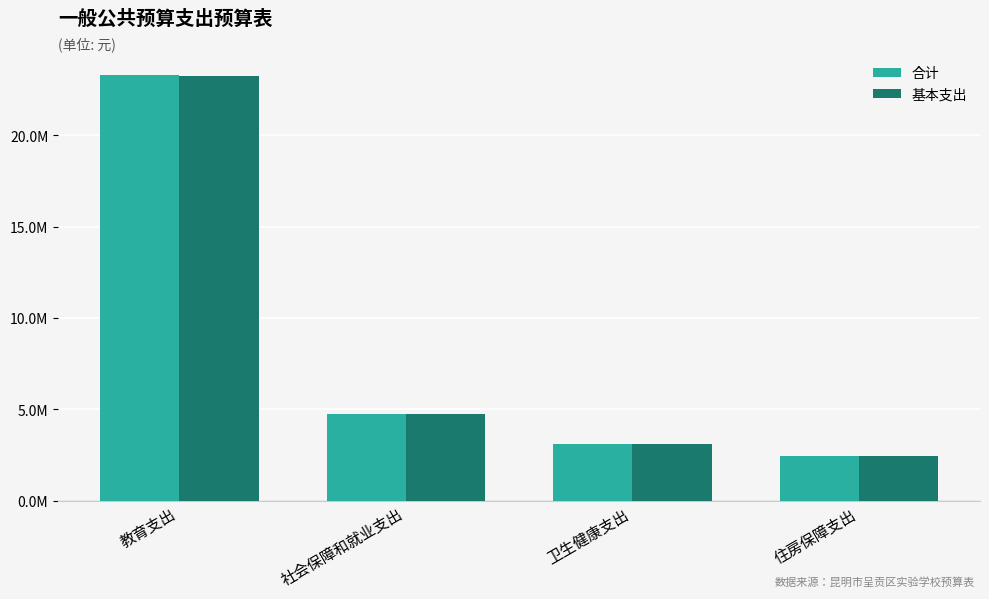

What is the difference between the maximum and minimum values in the 基本支出 series?

20824093.4